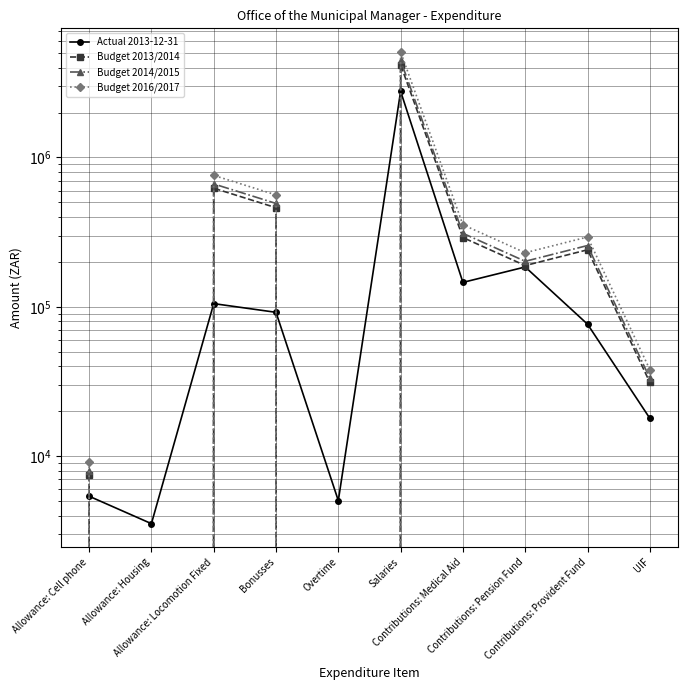

What is the sum of the Budget 2016/2017 values at Allowance: Cell phone and UIF?

47143.8